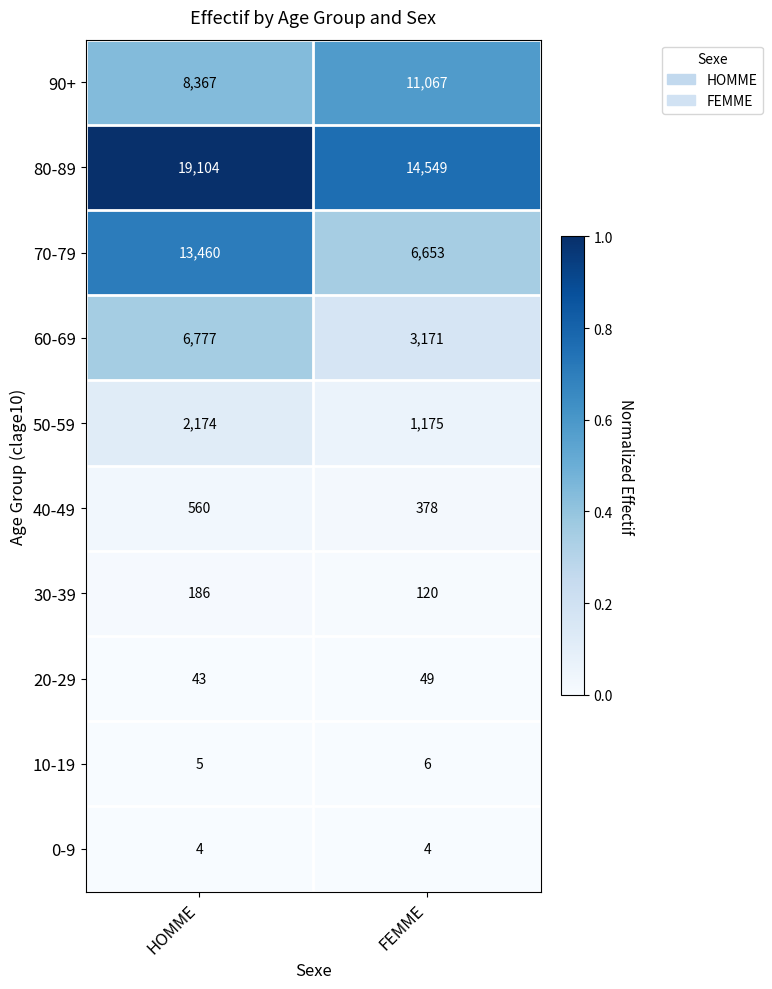

What is the difference between the highest and lowest values at FEMME?

14545